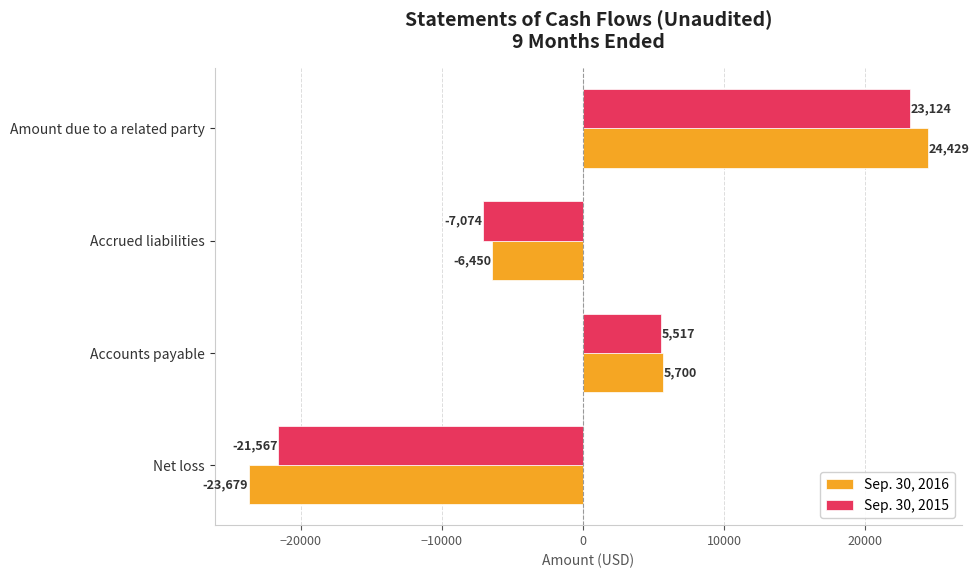

At which category is the sum across all series the highest?

Amount due to a related party